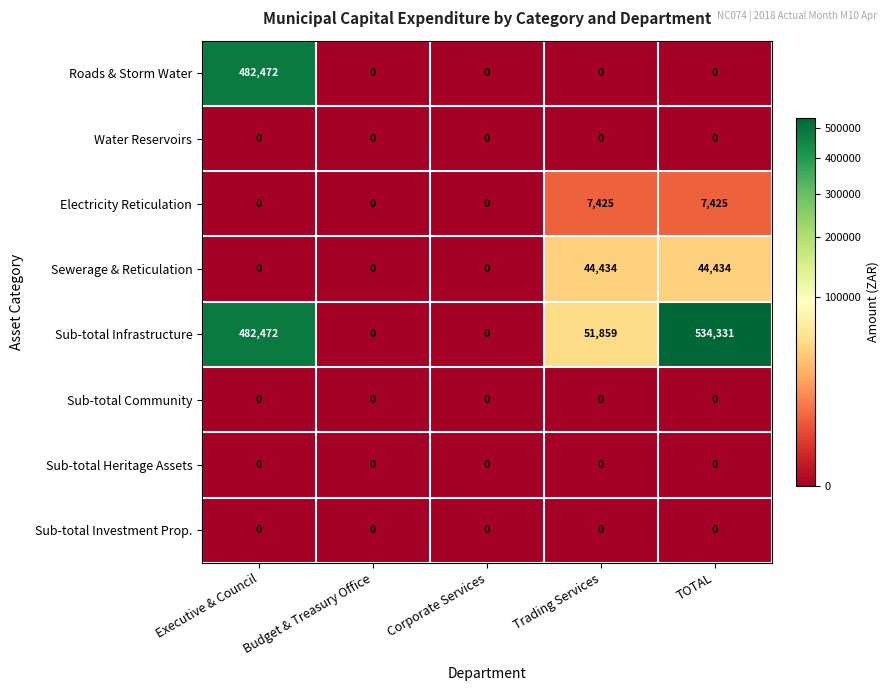

The Roads & Storm Water series shows 482472 at Executive & Council. True or false?

True